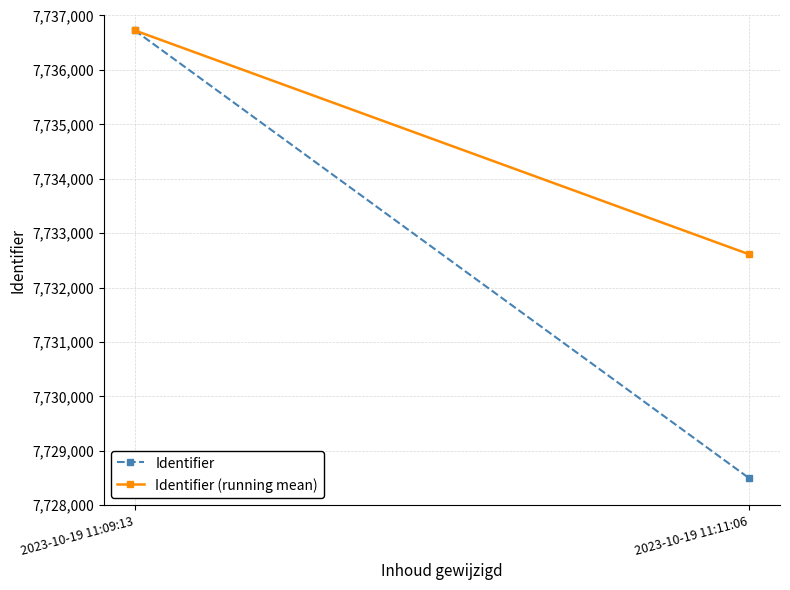

What is the spread (max minus min) of values at 2023-10-19 11:11:06?

4116.5